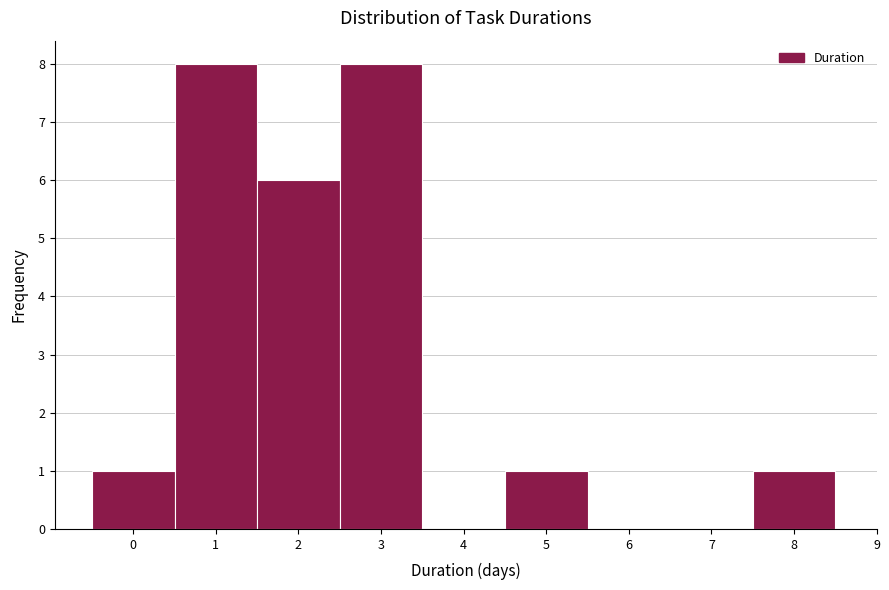

Reading left to right, list every bar in this chart as the range it spans on the x-axis followed by its height. The values are not printed on the chart, so give them approximately, as read against the axis.

-0.5 to 0.5: 1
0.5 to 1.5: 8
1.5 to 2.5: 6
2.5 to 3.5: 8
3.5 to 4.5: 0
4.5 to 5.5: 1
5.5 to 6.5: 0
6.5 to 7.5: 0
7.5 to 8.5: 1